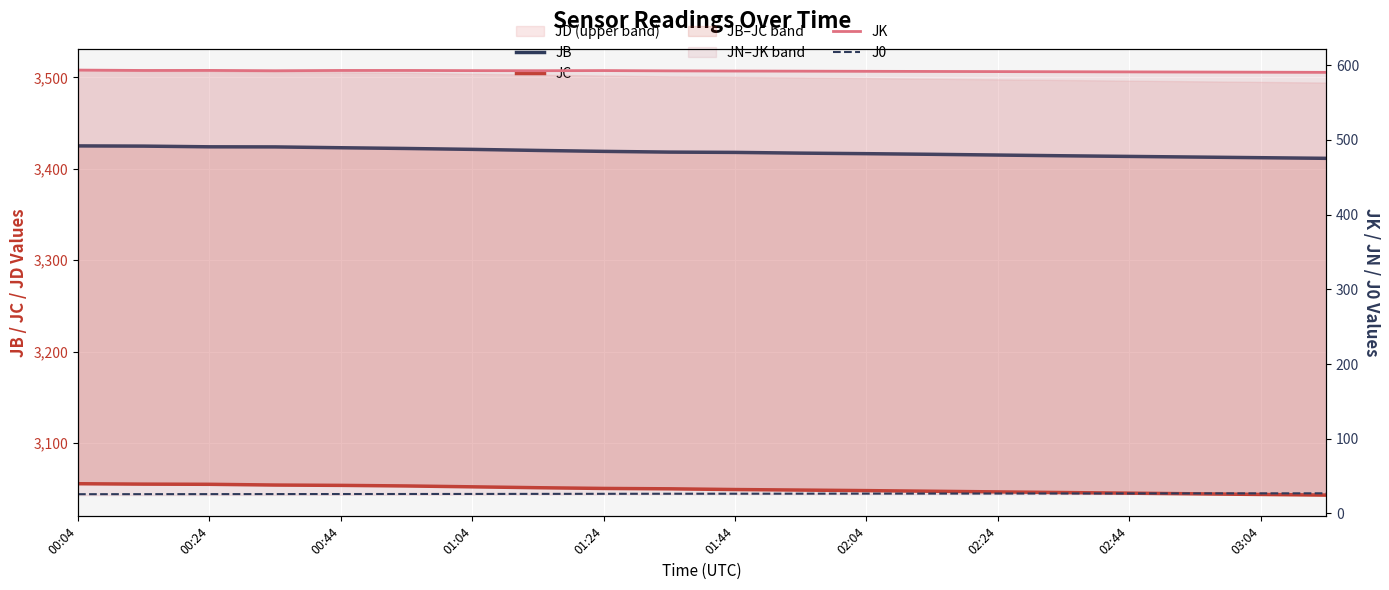

At which category is the sum across all series the highest?

00:04